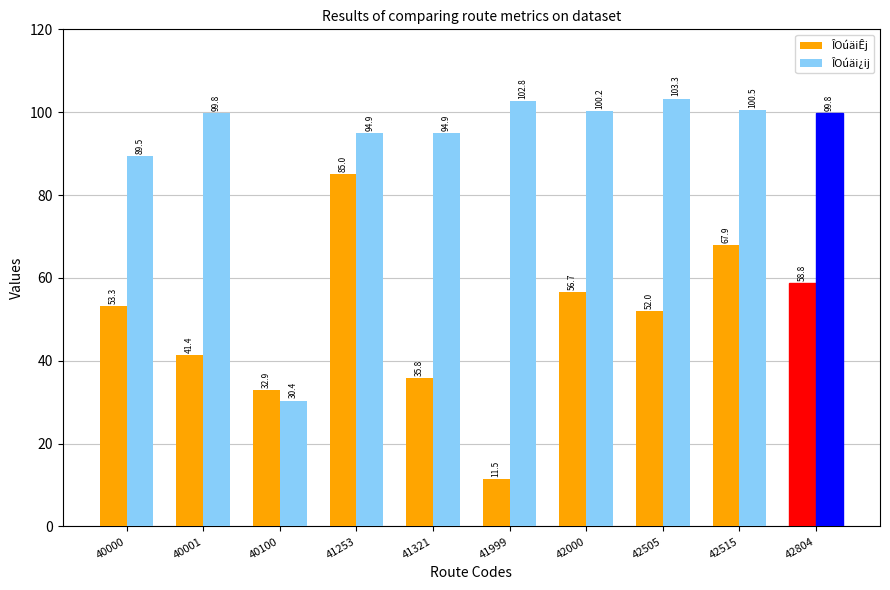

Which series has the largest total across all categories?

ÎOúäi¿ij